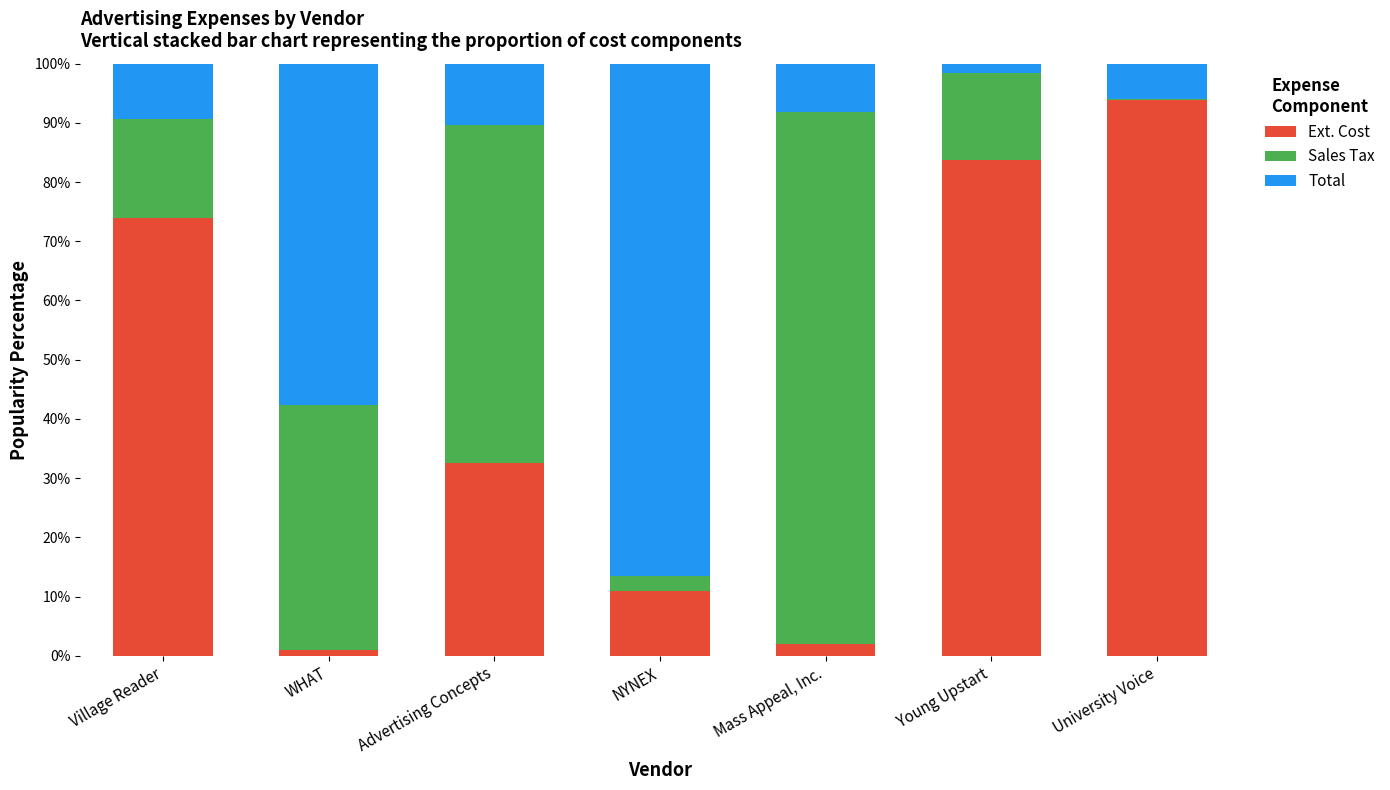

Are the bars grouped side by side (vs. stacked)?

No